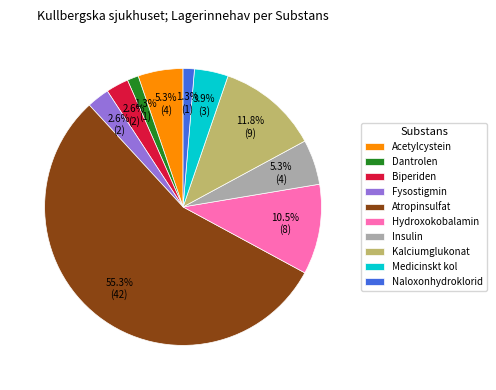

Count the number of slices in the pie.

10